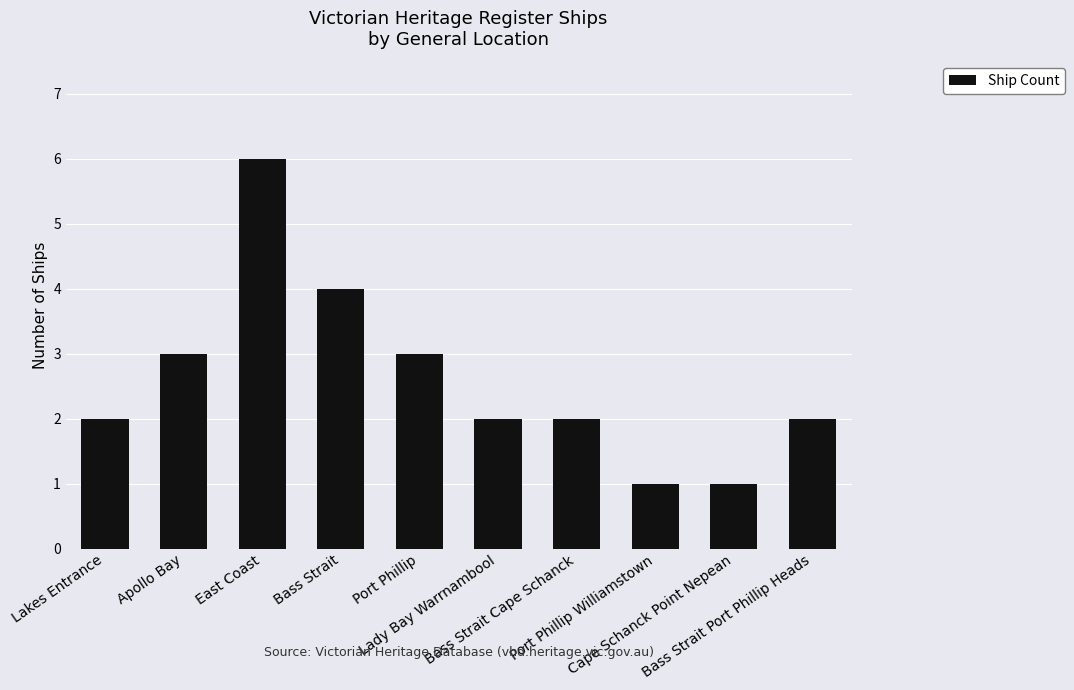

What is the maximum value shown in the chart?

6